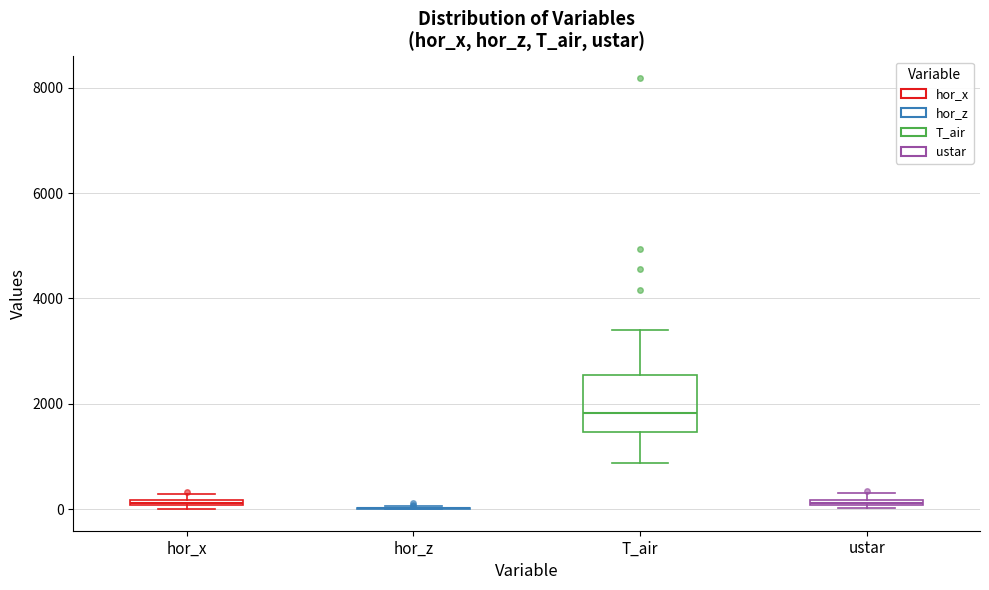

Where is the upper edge of the box for ustar on the y-axis? The values are not printed on the chart, so give them approximately, as read against the axis.

200